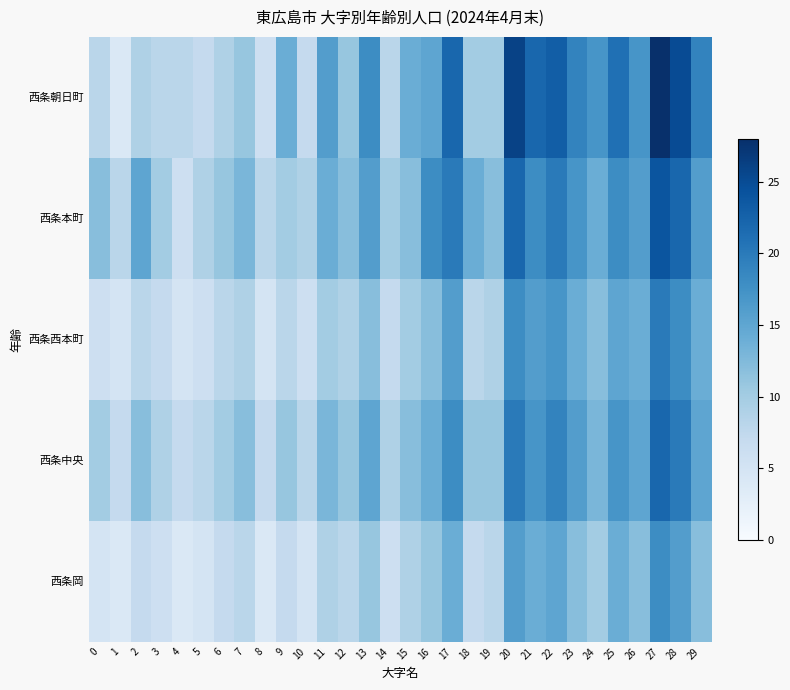

What is the greatest value displayed?

28